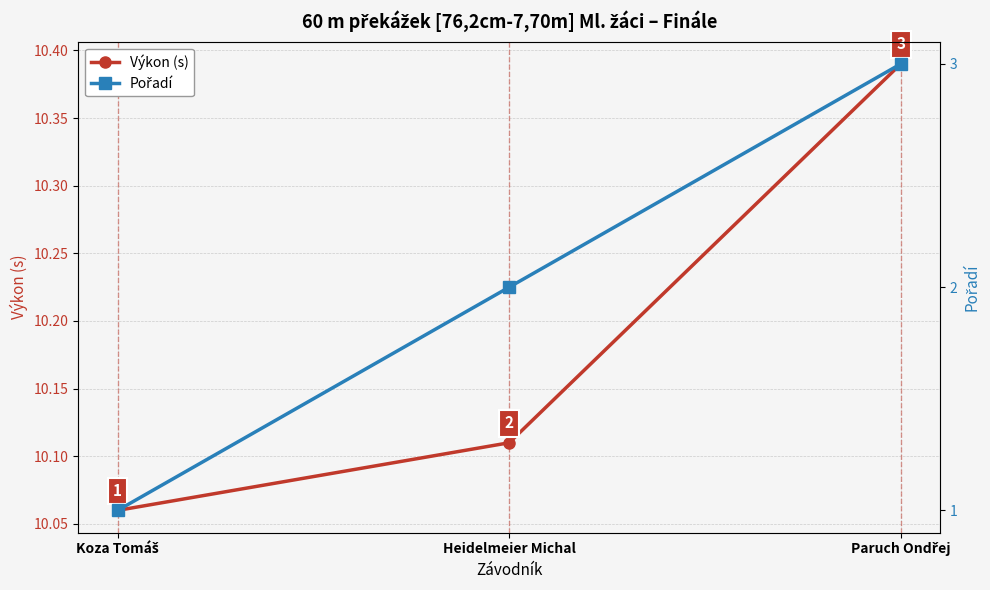

Which label corresponds to the largest value in the chart?

Paruch Ondřej